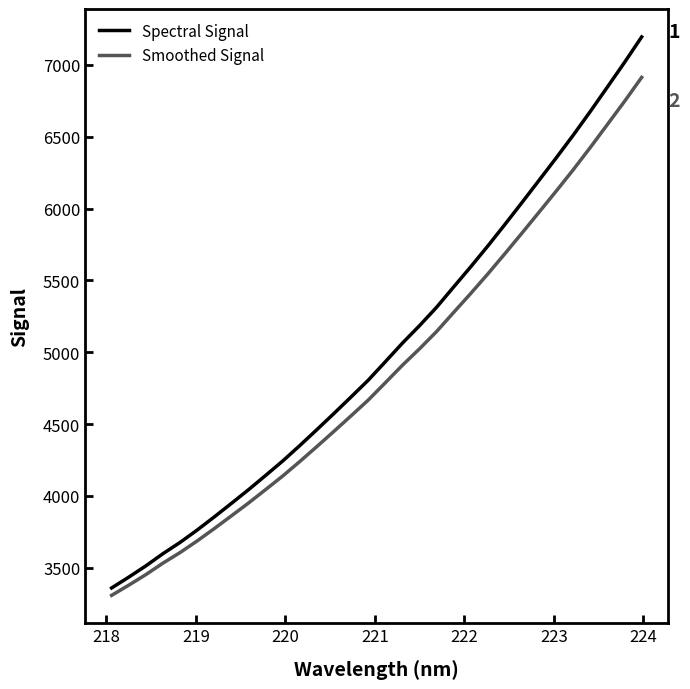

What is the average value of the Smoothed Signal series?

4864.5